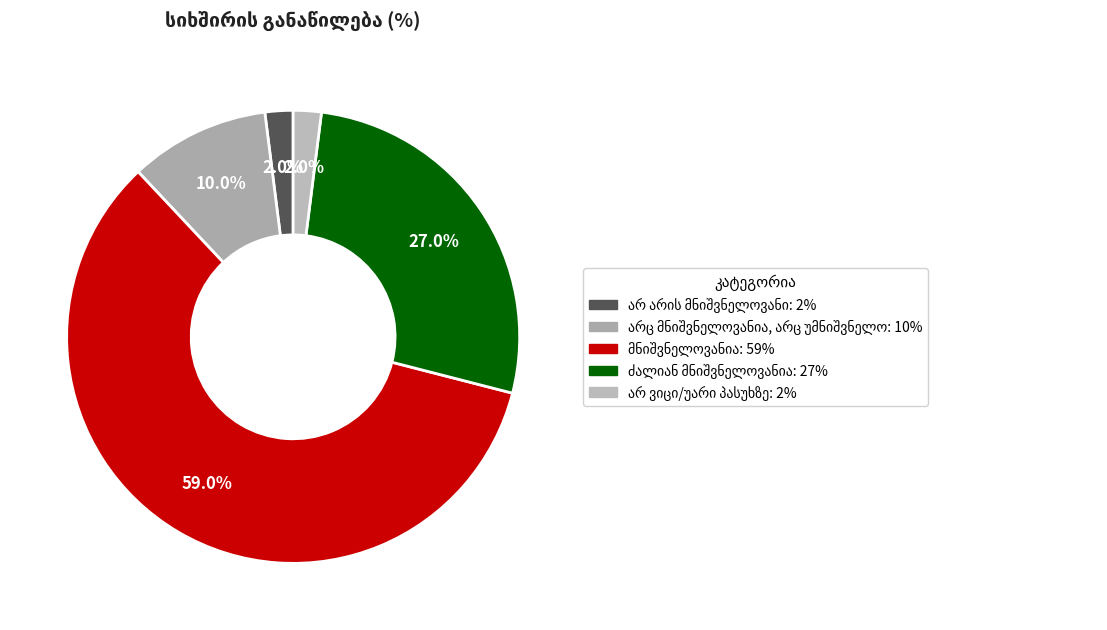

What is the total percentage of არ ვიცი/უარი პასუხზე and მნიშვნელოვანია?

61.0%